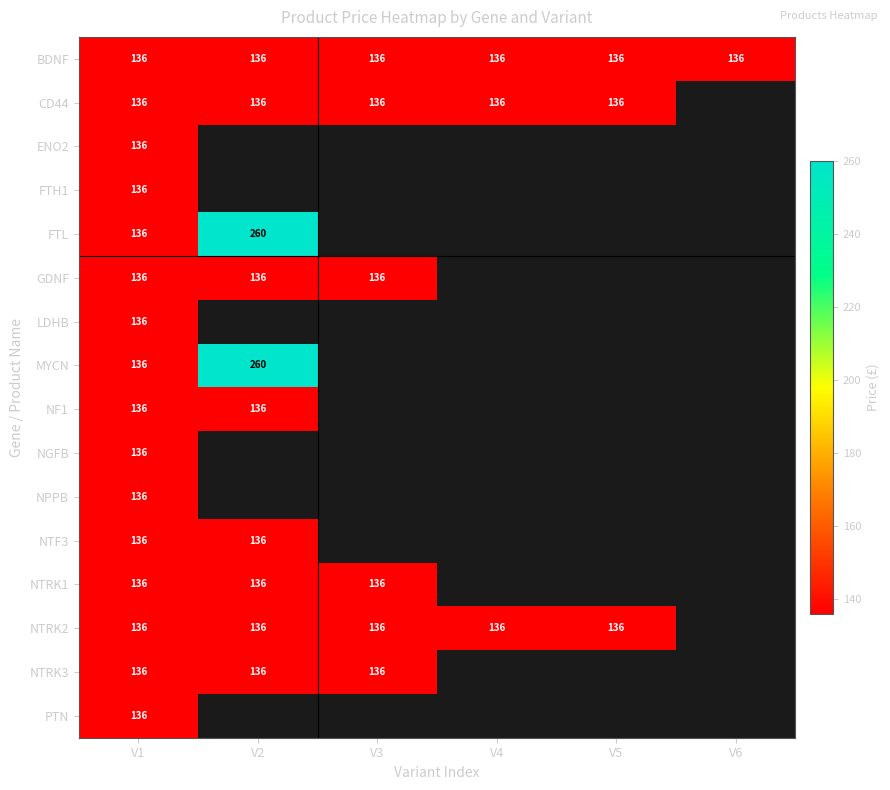

Is it true that FTL equals 78 at V2?

False